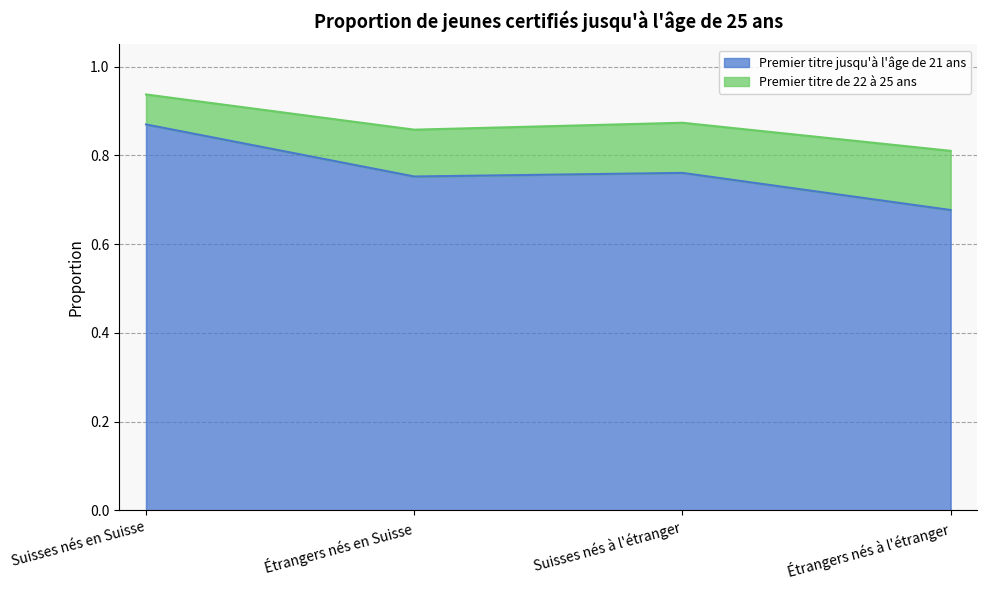

What is the value of the 4th point from the left?

0.7